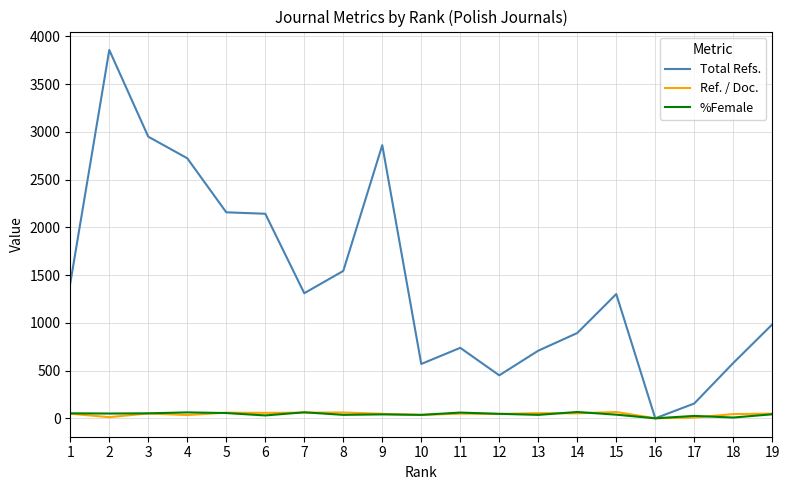

What is the maximum value shown in the chart?

3857